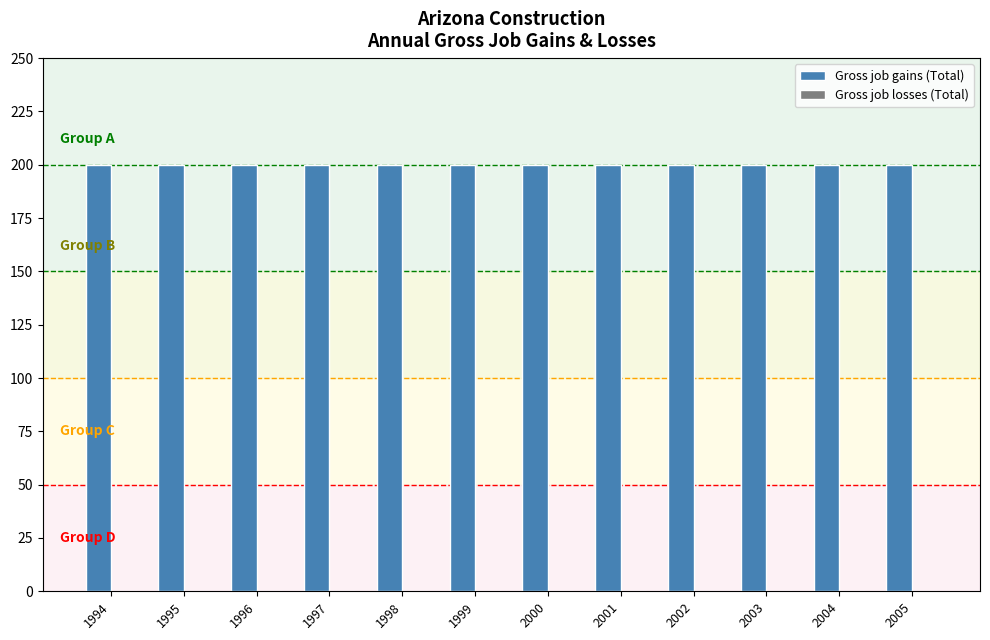

Are the bars grouped side by side (vs. stacked)?

Yes